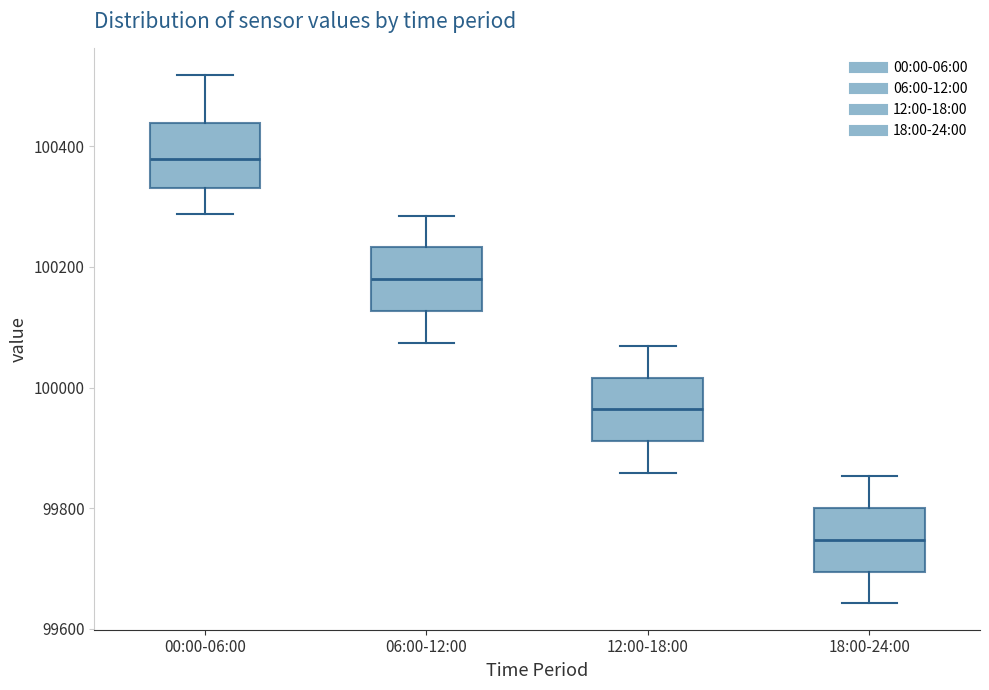

Reading left to right, read every box against the y-axis: the position of its median line, the range the box covers, and the ends of its whiskers. The values are not printed on the chart, so give them approximately, as read against the axis.

00:00-06:00: median 100380, box 100340 to 100440, whiskers 100280 to 100520
06:00-12:00: median 100180, box 100120 to 100240, whiskers 100080 to 100280
12:00-18:00: median 99960, box 99920 to 100020, whiskers 99860 to 100060
18:00-24:00: median 99740, box 99700 to 99800, whiskers 99640 to 99860